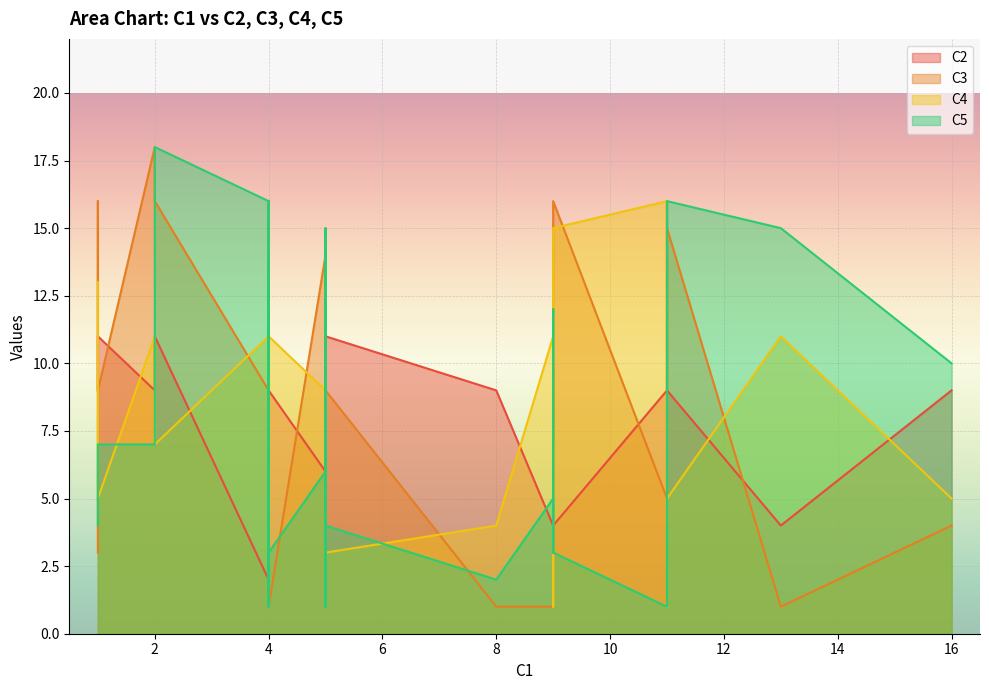

How many lines are shown in the chart?

4